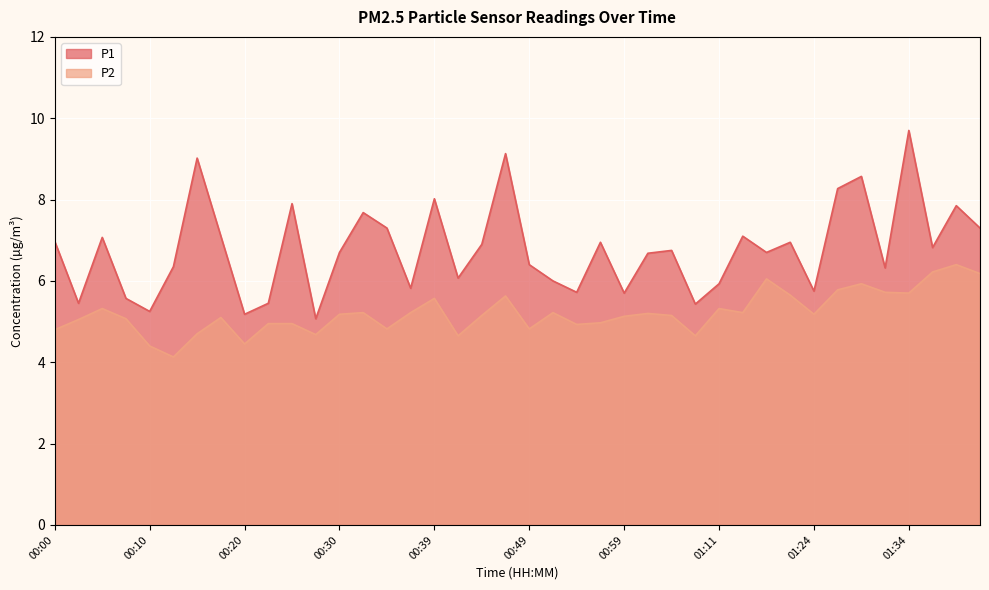

True or false: P2 has more than 1 points higher than both neighbors.

True